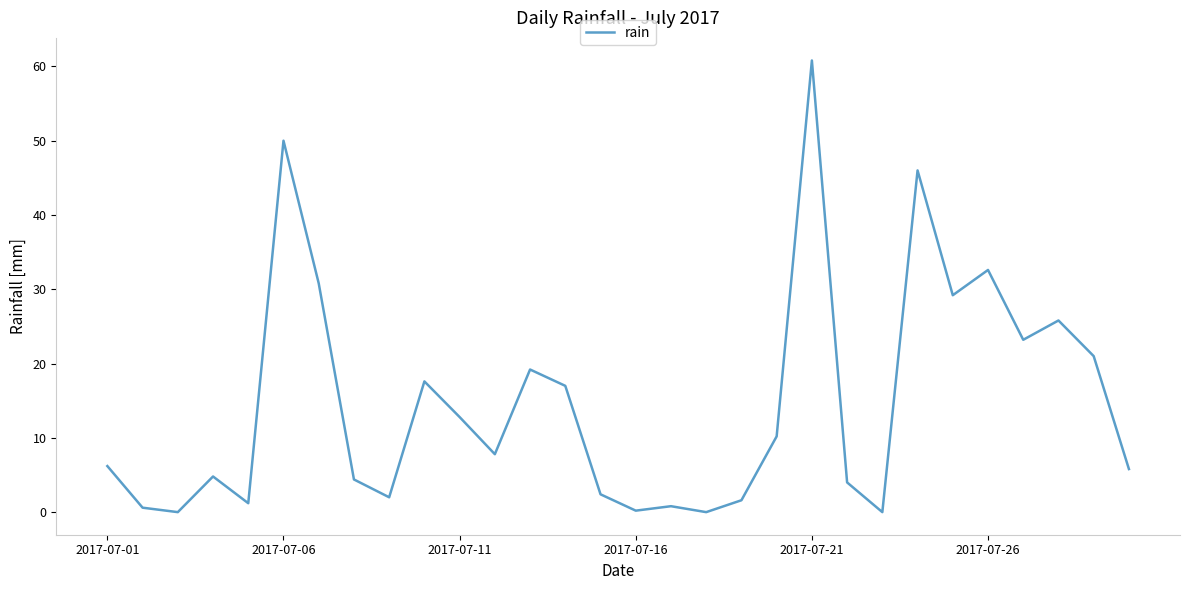

How many lines are shown in the chart?

1